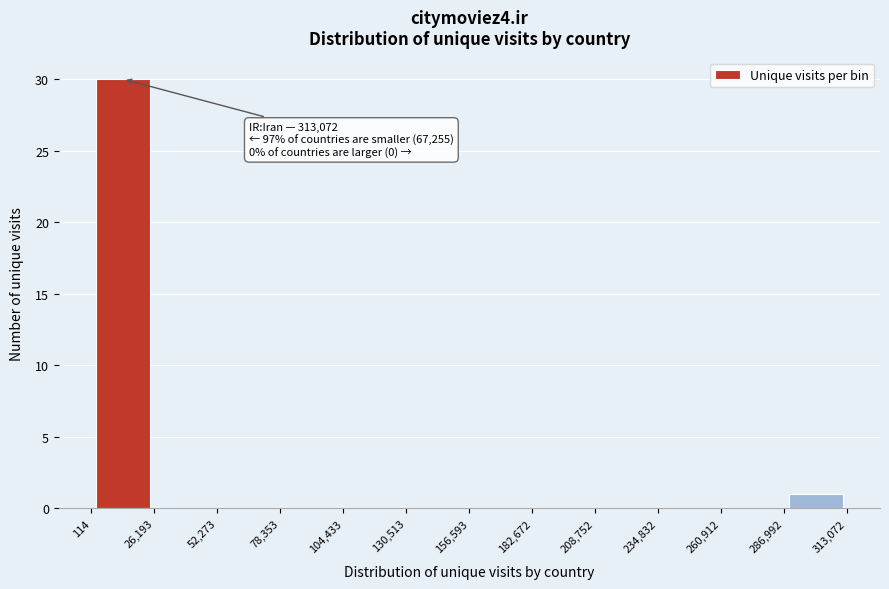

Over which range of the x-axis is the bar tallest?

114 to 26,193